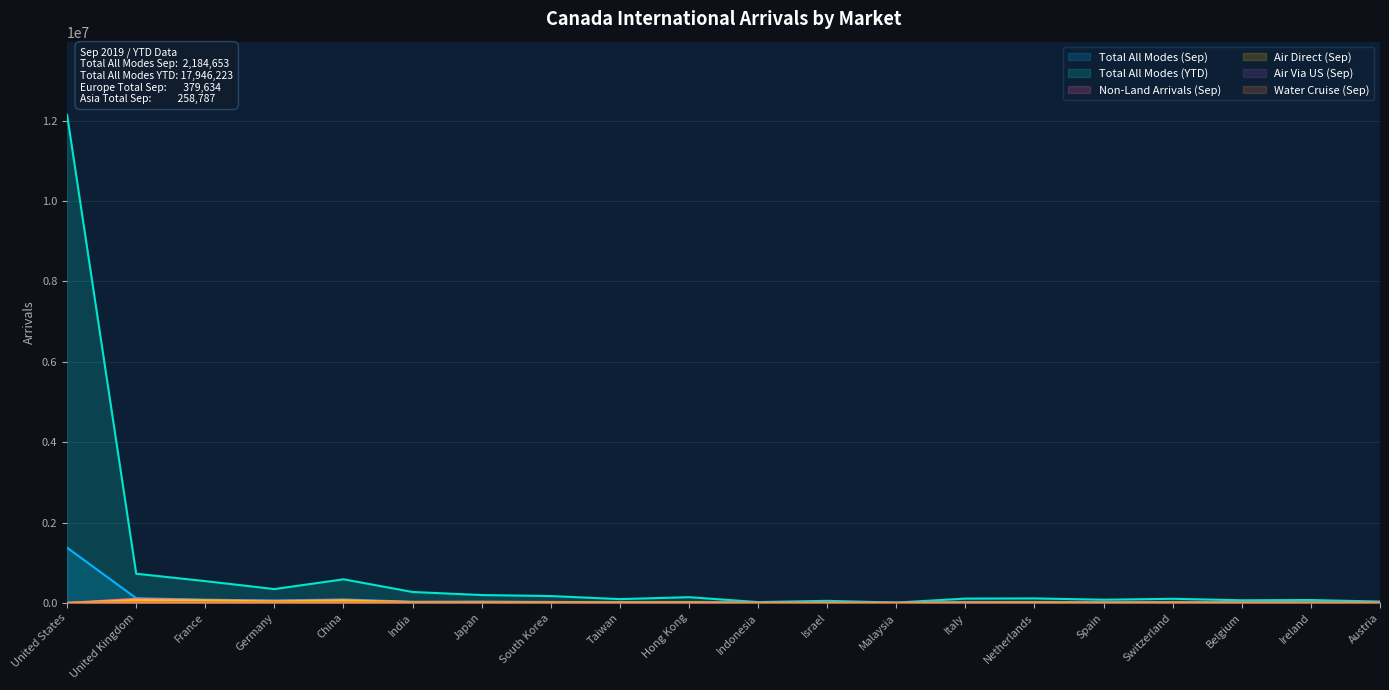

The value of Air Direct (Sep) at Japan is 36717. True or false?

False